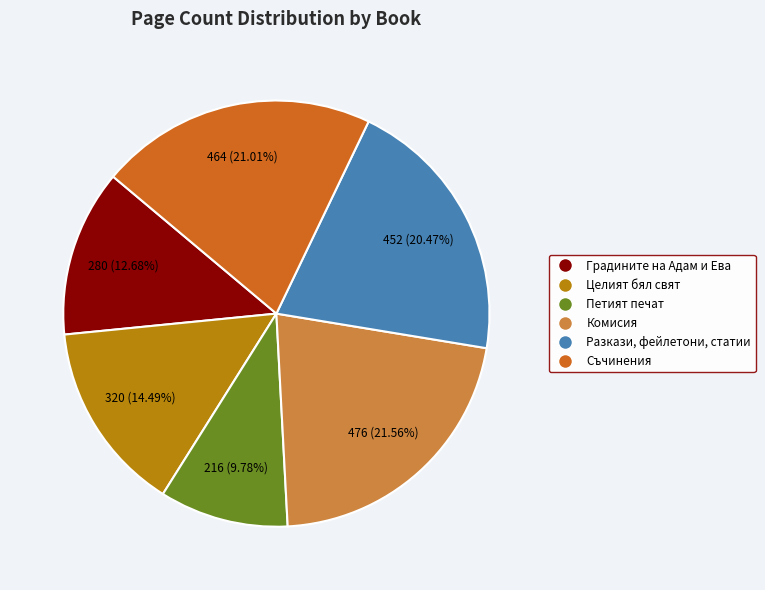

To the nearest percent, what is the average slice percentage?

17%